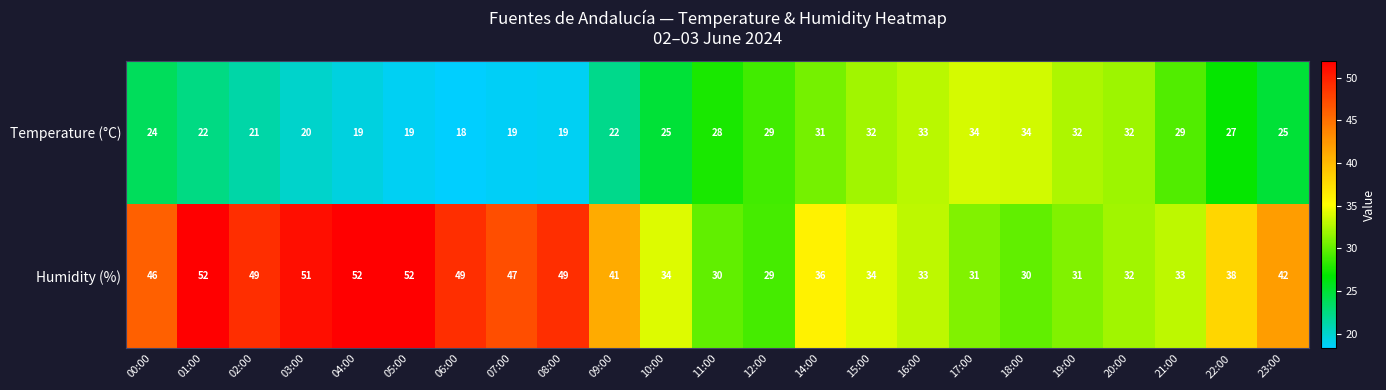

At how many categories does at least one series exceed 37?

12